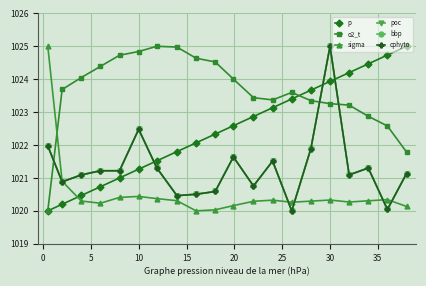

Is this an area chart (filled region under the line)?

No